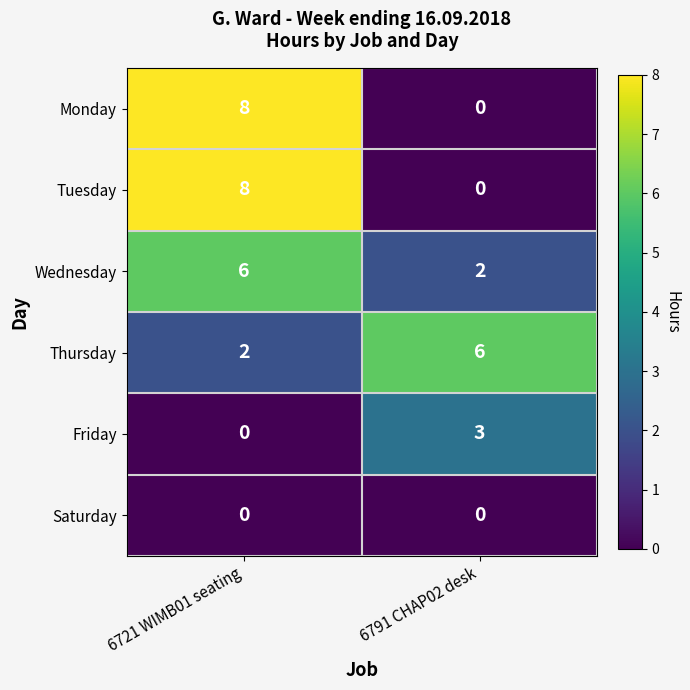

The Tuesday series shows 14 at 6721 WIMB01 seating. True or false?

False